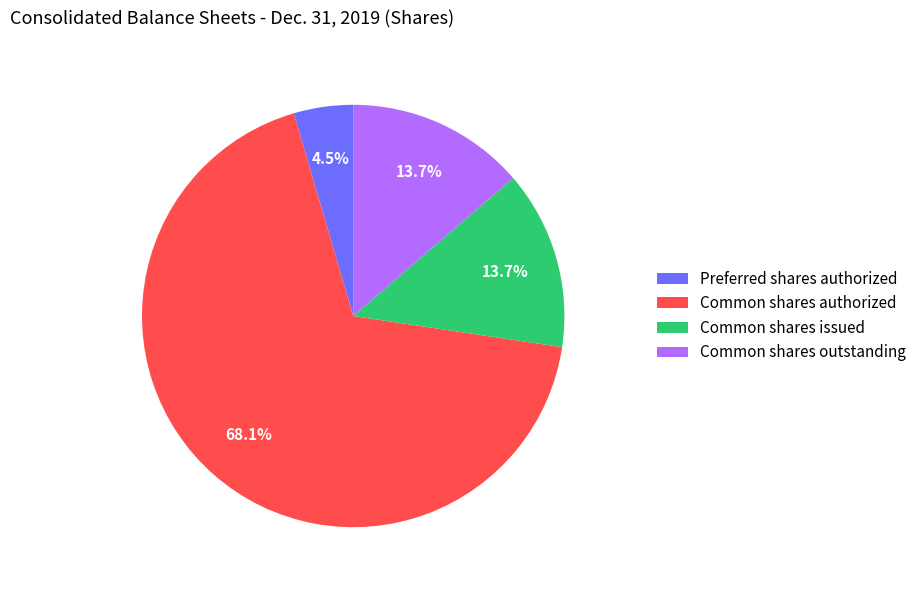

Approximately how many times larger is the value at Common shares issued compared to Common shares outstanding?

1.0